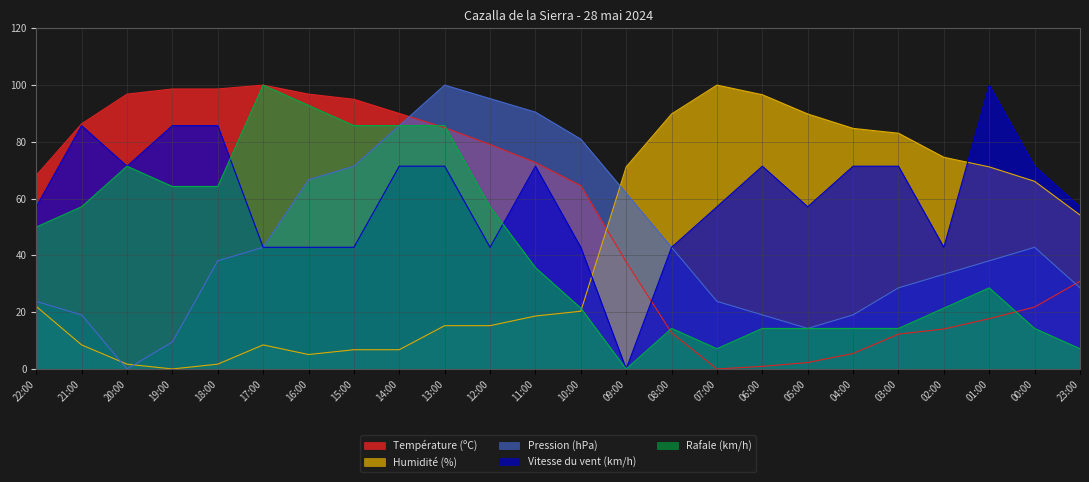

What position from the right is 16:00?

18